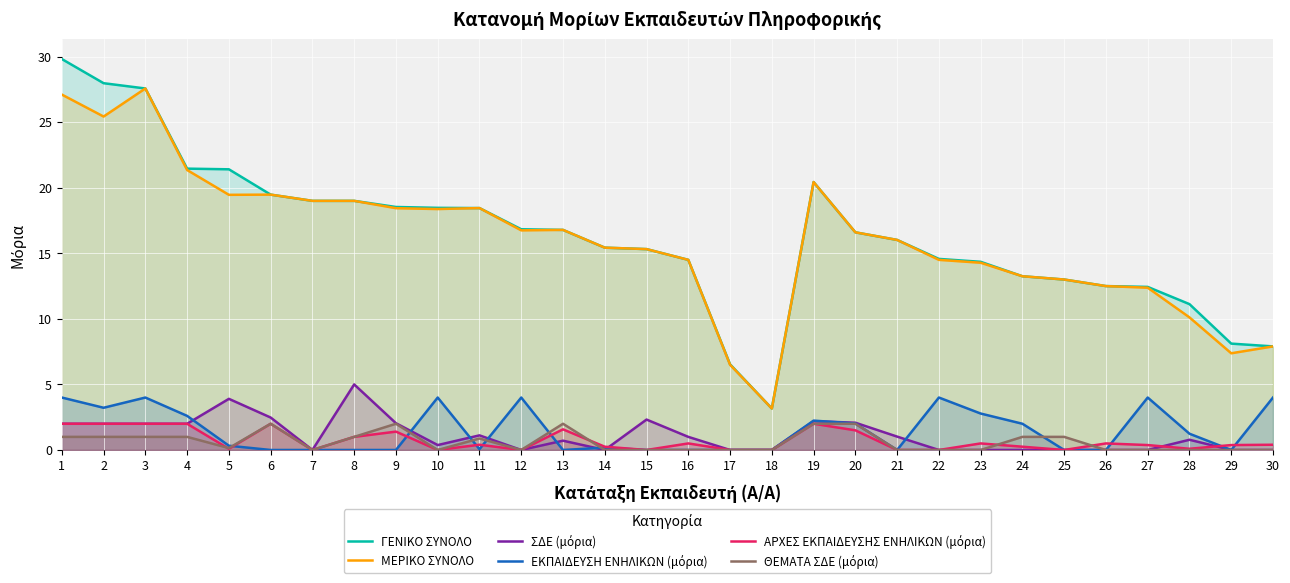

The ΣΔΕ (μόρια) series shows -2.9 at 27. True or false?

False